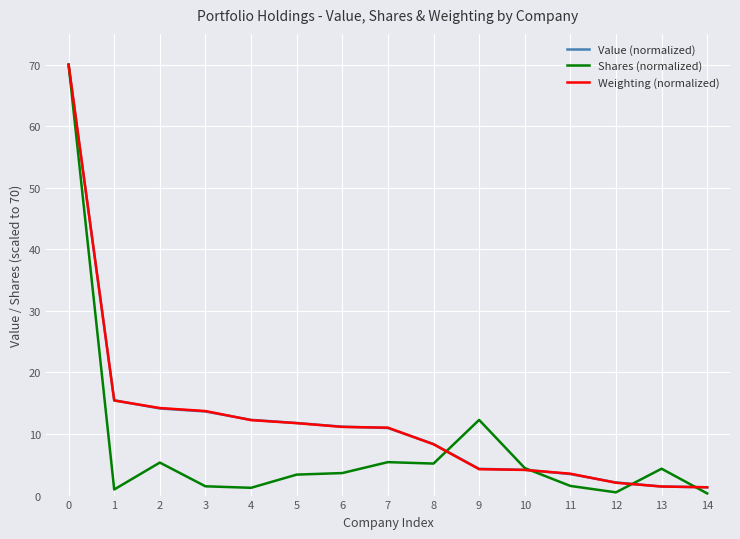

Where is Shares (normalized) nearest to the value 35?

9